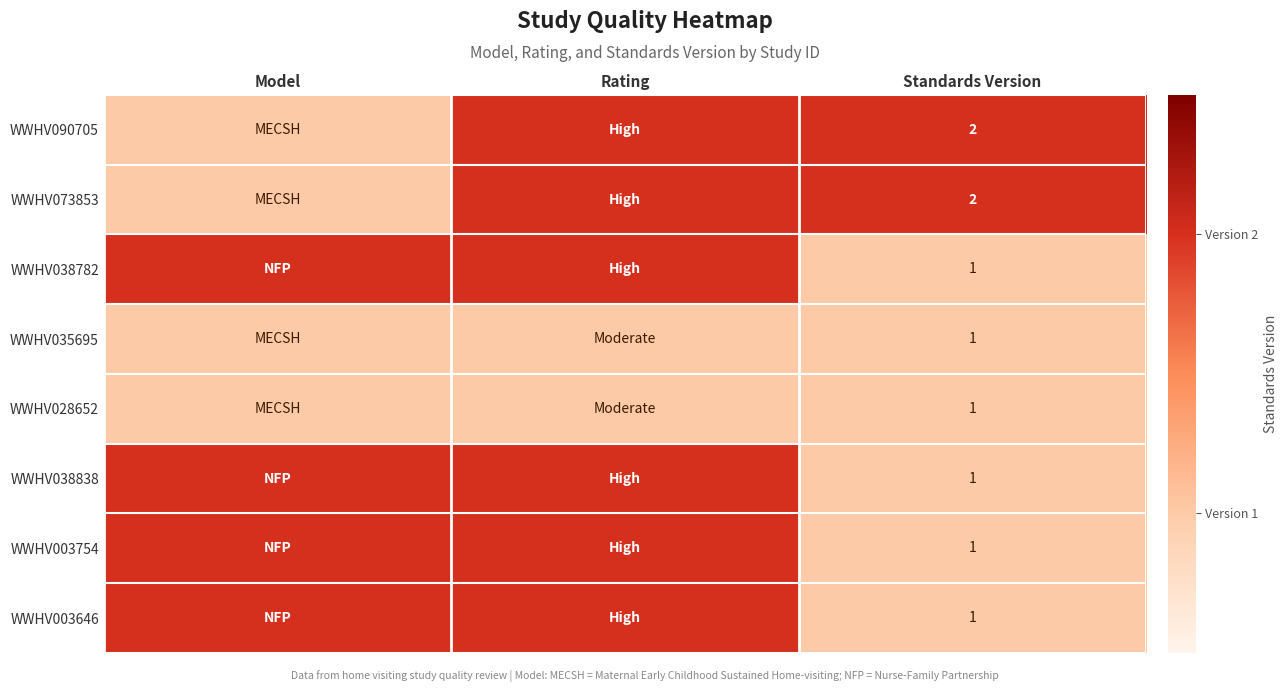

What is the total value across all series at Standards Version?

10